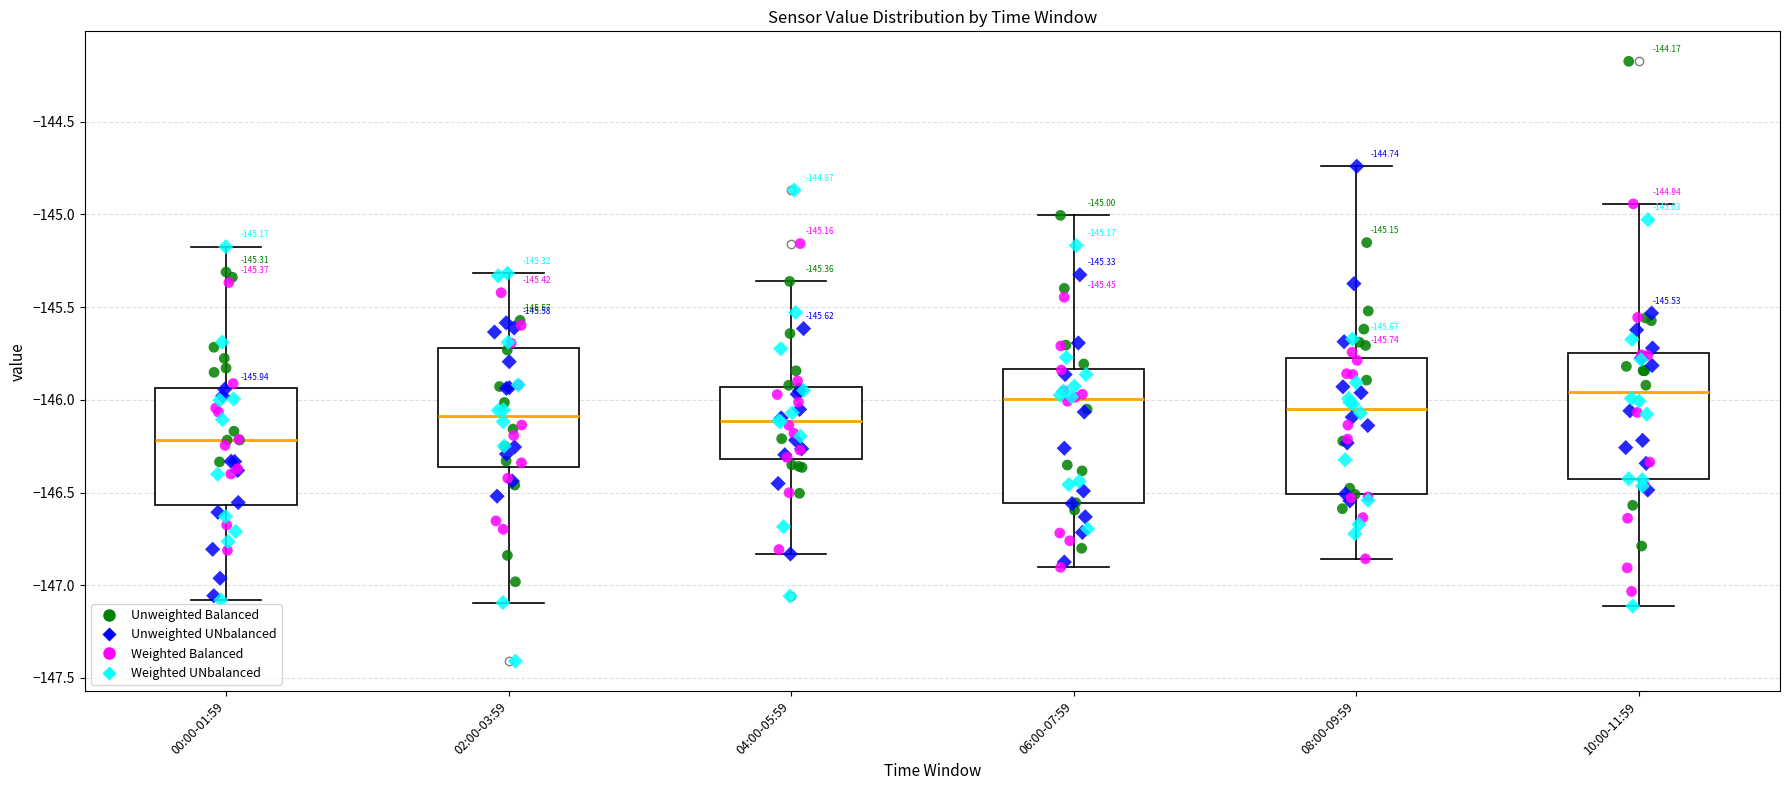

Which box's median line is the lowest?

00:00-01:59